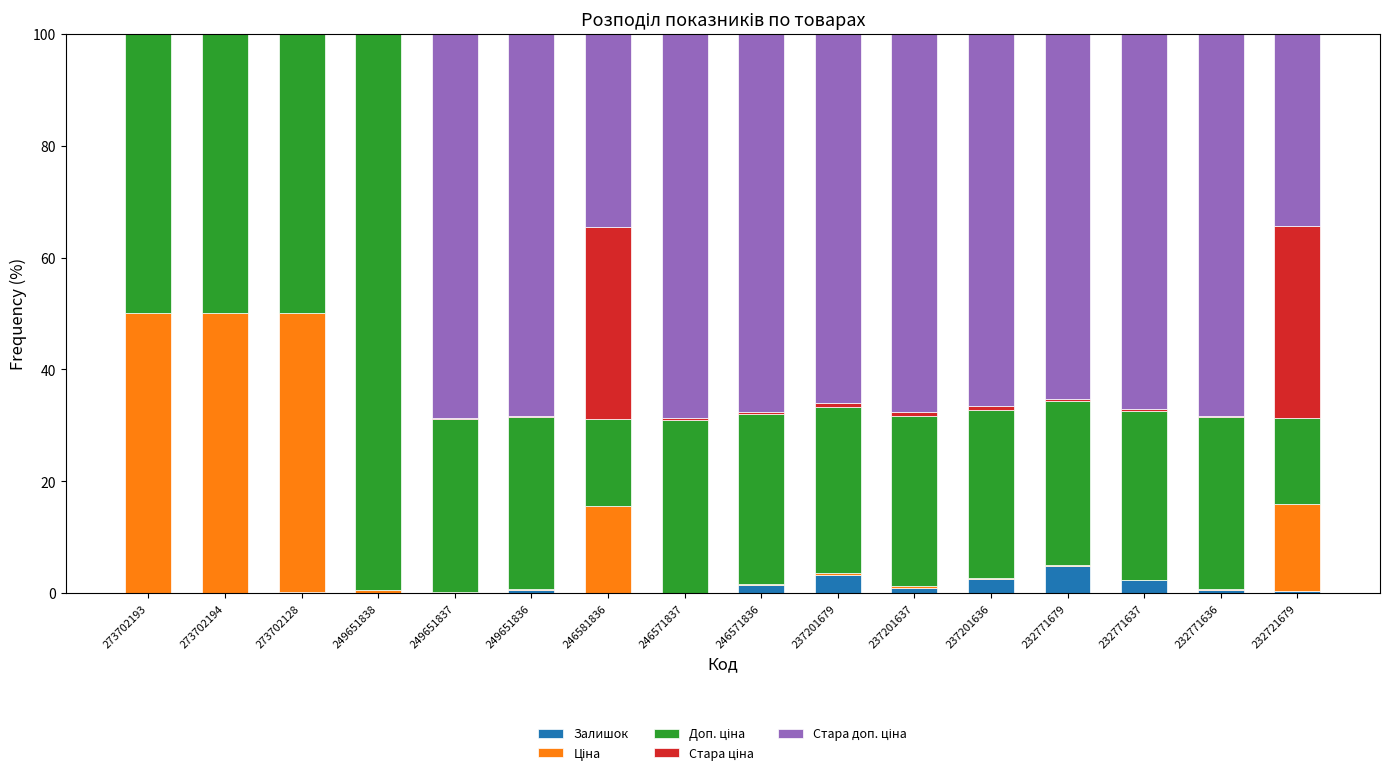

What is the highest value of the Залишок series?

4.9